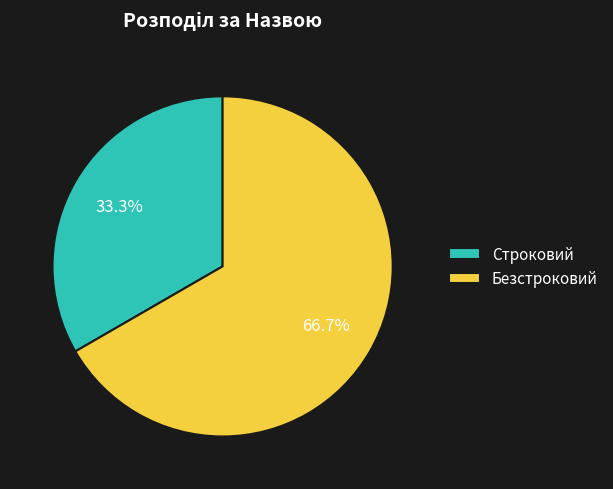

Approximately how many times larger is the value at Безстроковий compared to Строковий?

2.0